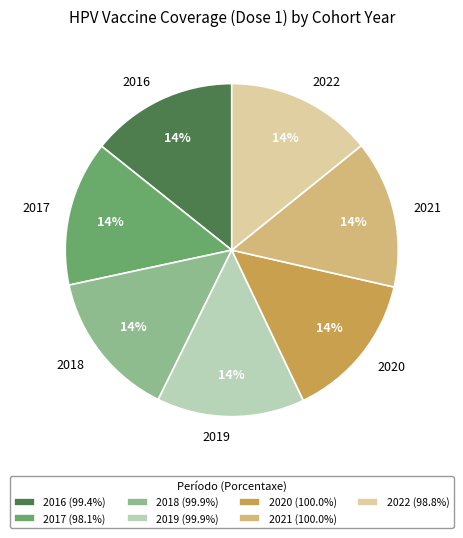

What percentage is the 2020 slice, to the nearest percent?

14%